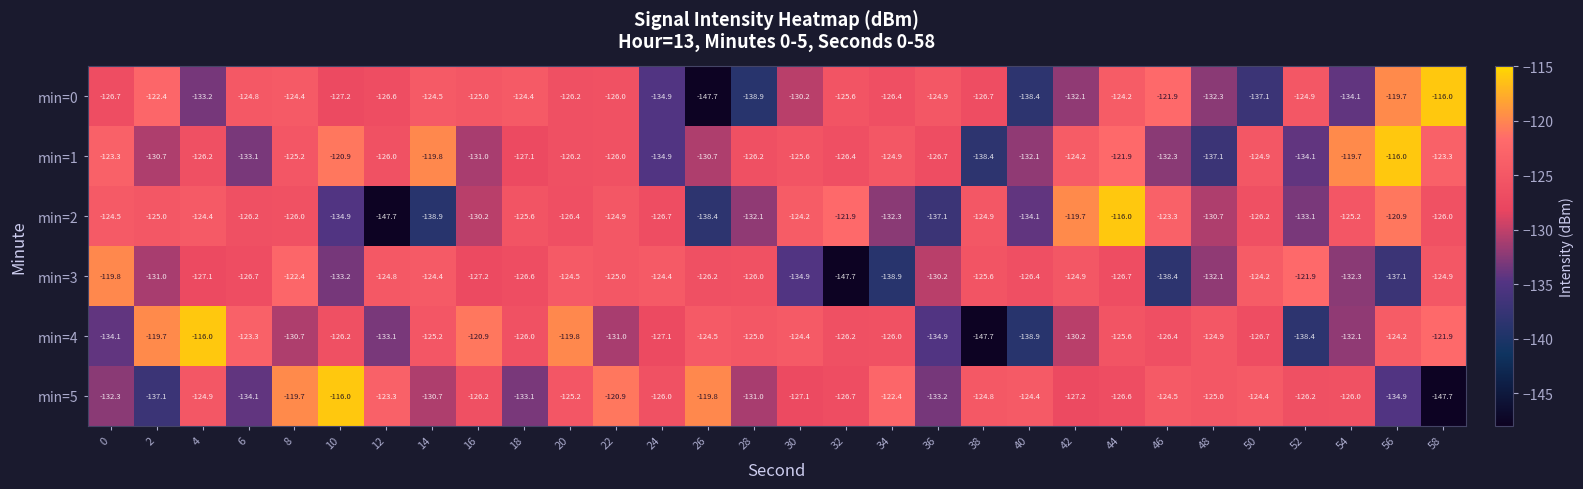

The value of min=2 at 14 is -218.1. True or false?

False